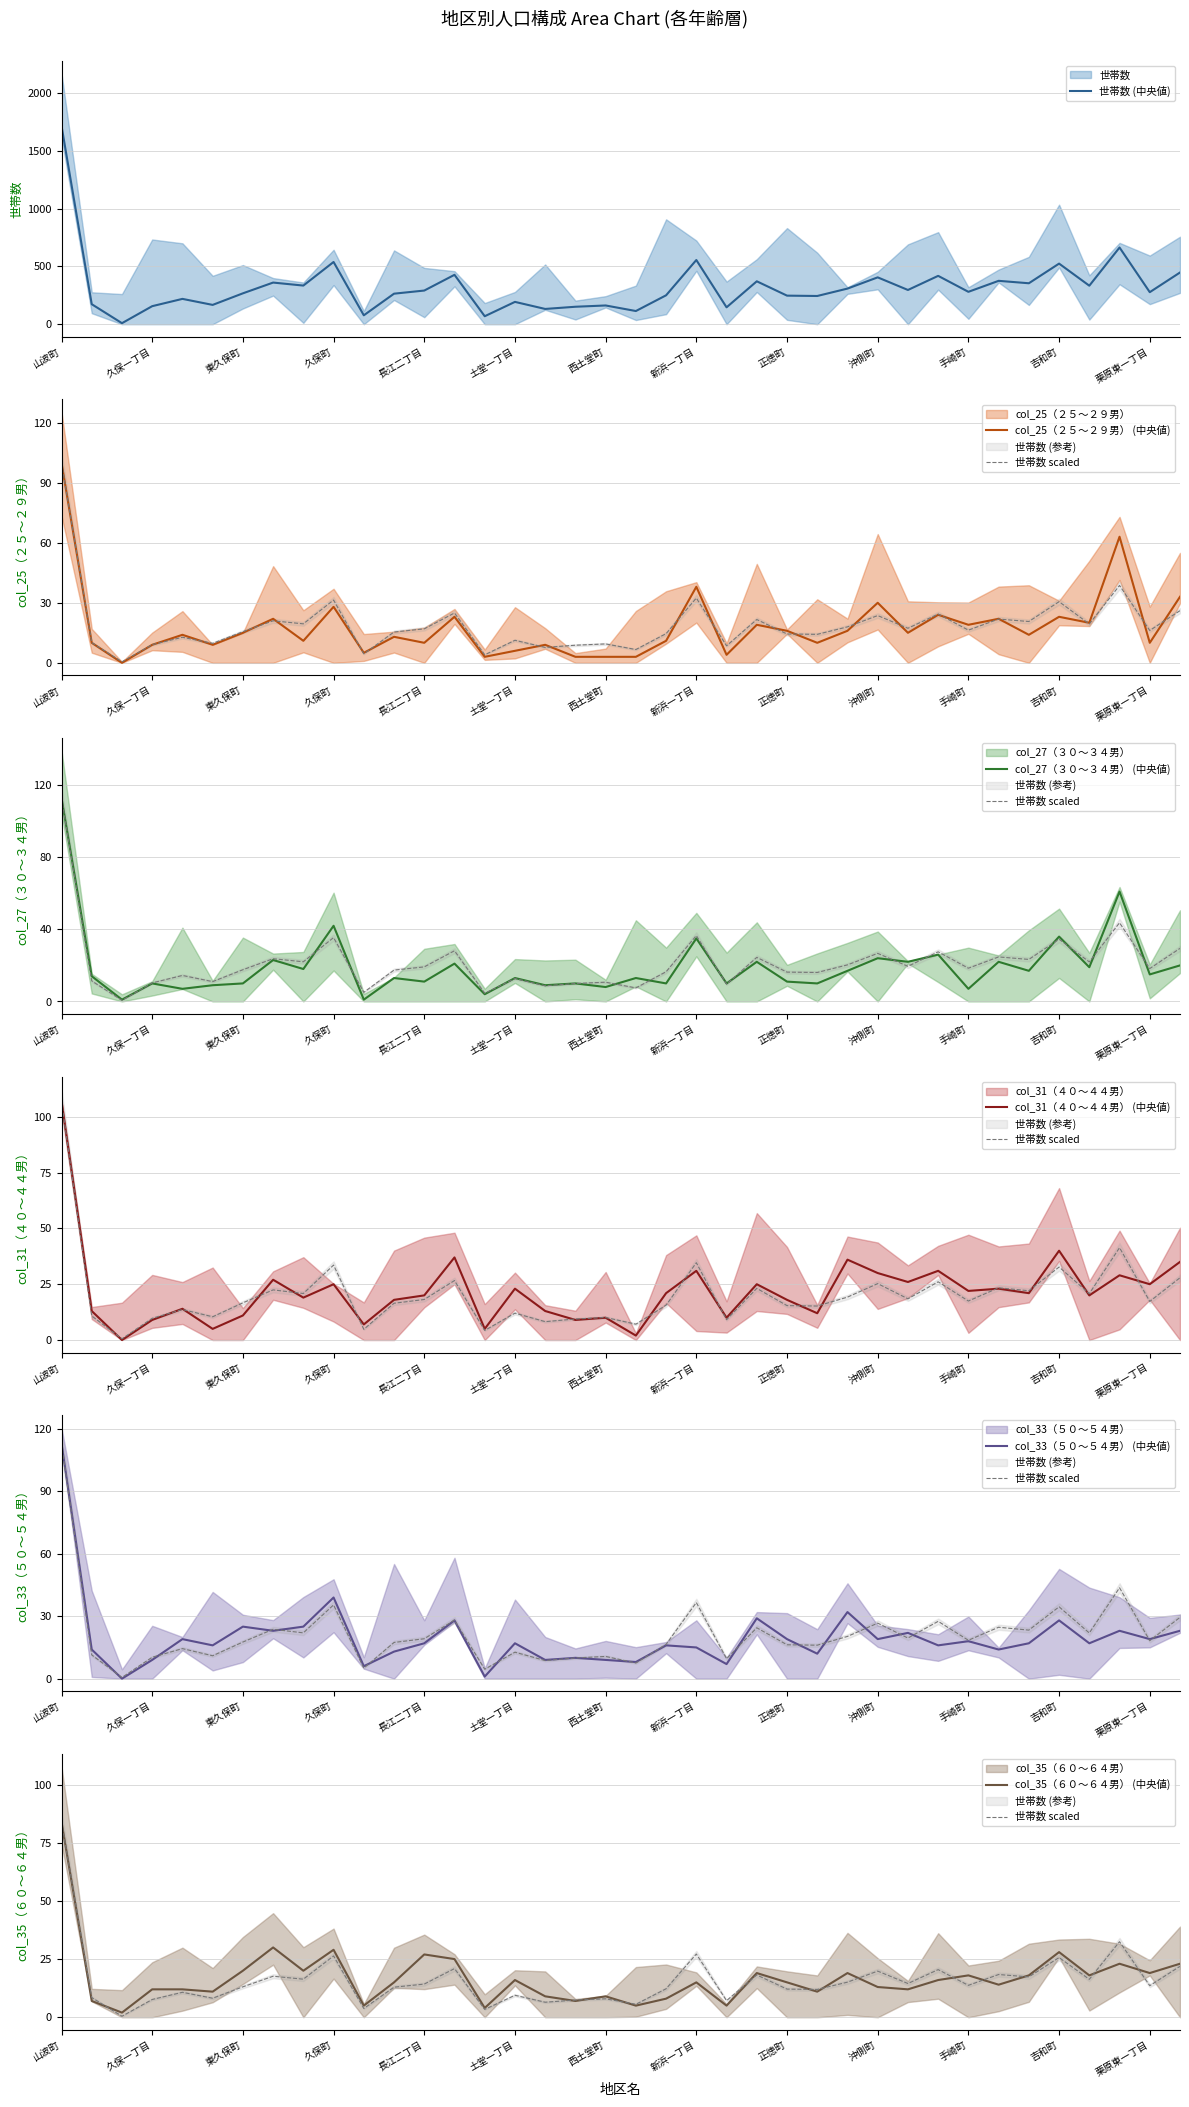

True or false: col_25（２５～２９男） and 世帯数 cross at least once.

False